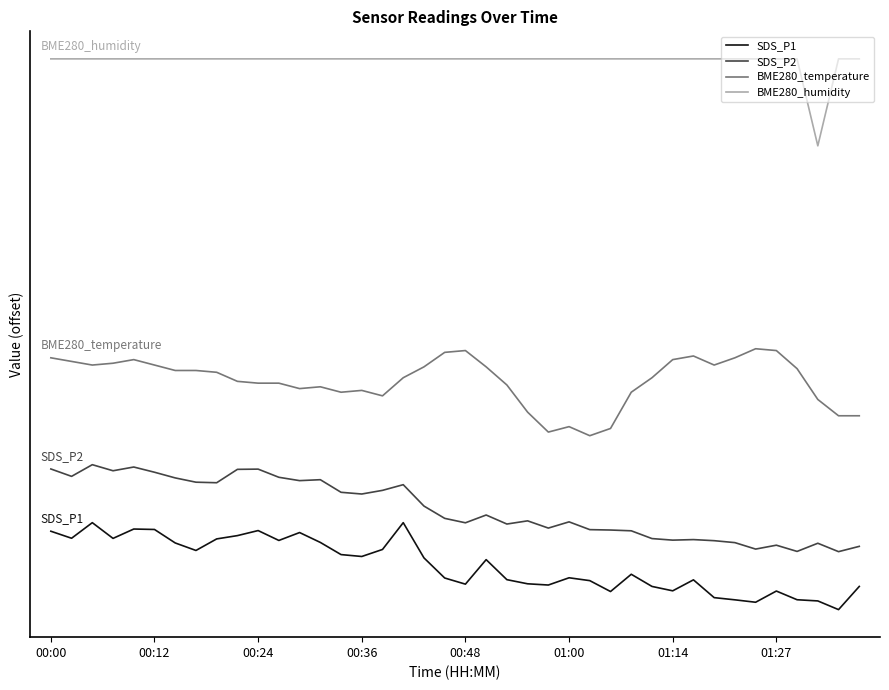

At which category is the sum across all series the highest?

00:24